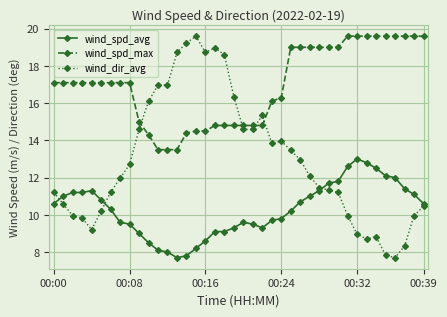

Which series has the largest total across all categories?

wind_spd_max